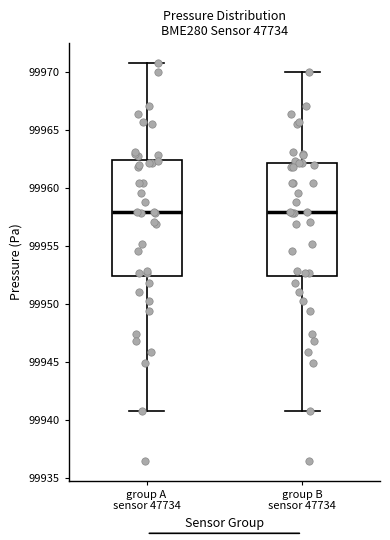

Where does the median line of the box for group B sensor 47734 sit on the y-axis? The values are not printed on the chart, so give them approximately, as read against the axis.

99958.0